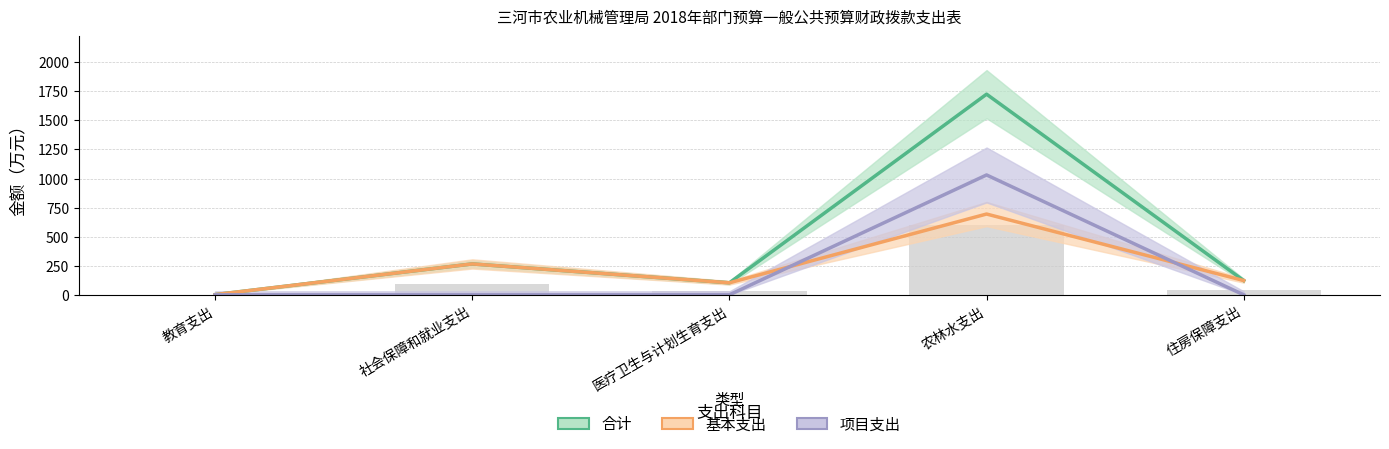

Rank the categories by 合计 value from lowest to highest.

教育支出, 医疗卫生与计划生育支出, 住房保障支出, 社会保障和就业支出, 农林水支出